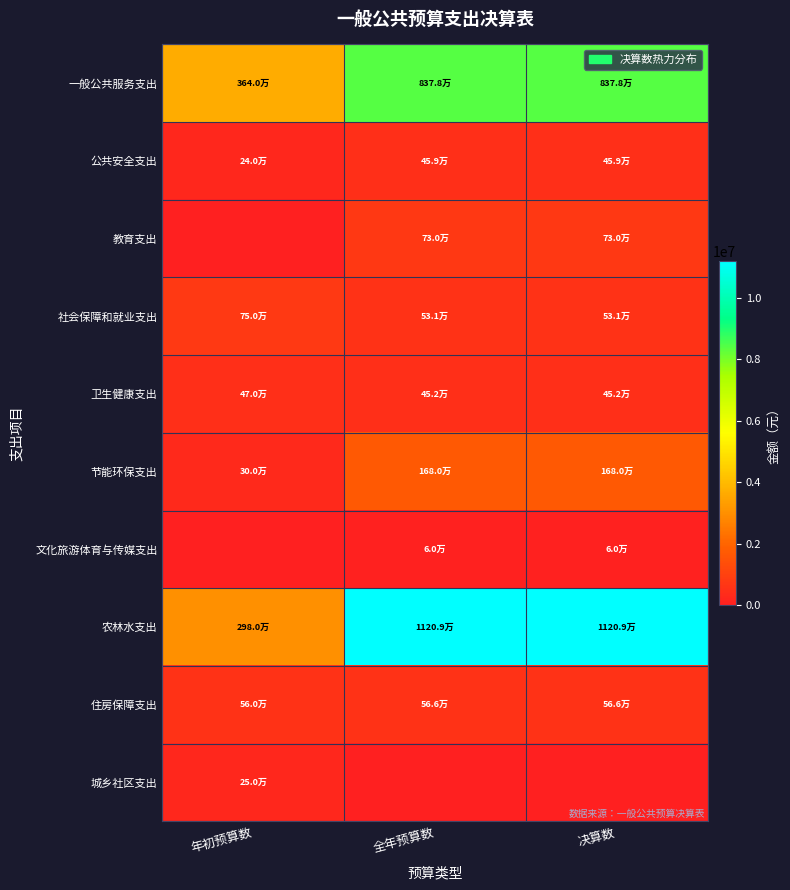

Reading left to right, transcribe all the data shown in this chart.

一般公共服务支出: 年初预算数=3640000.0	全年预算数=8377515.0	决算数=8377515.0
公共安全支出: 年初预算数=240000.0	全年预算数=459253.8	决算数=459253.8
教育支出: 年初预算数=0.0	全年预算数=730054.7	决算数=730054.7
社会保障和就业支出: 年初预算数=750000.0	全年预算数=530691.4	决算数=530691.4
卫生健康支出: 年初预算数=470000.0	全年预算数=451608.1	决算数=451608.1
节能环保支出: 年初预算数=300000.0	全年预算数=1680000.0	决算数=1680000.0
文化旅游体育与传媒支出: 年初预算数=0.0	全年预算数=60387.0	决算数=60387.0
农林水支出: 年初预算数=2980000.0	全年预算数=11209350.0	决算数=11209350.0
住房保障支出: 年初预算数=560000.0	全年预算数=566100.0	决算数=566100.0
城乡社区支出: 年初预算数=250000.0	全年预算数=0.0	决算数=0.0